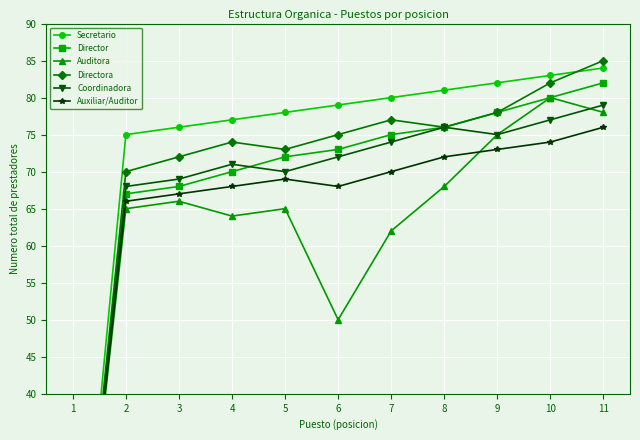

How many lines are shown in the chart?

6